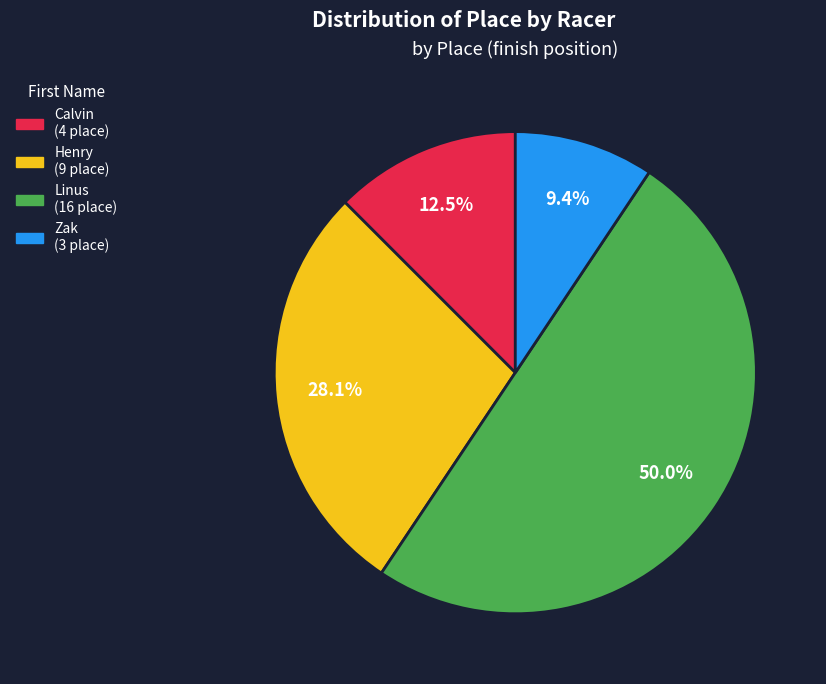

To the nearest percent, what is the combined percentage of Henry and Calvin?

41%